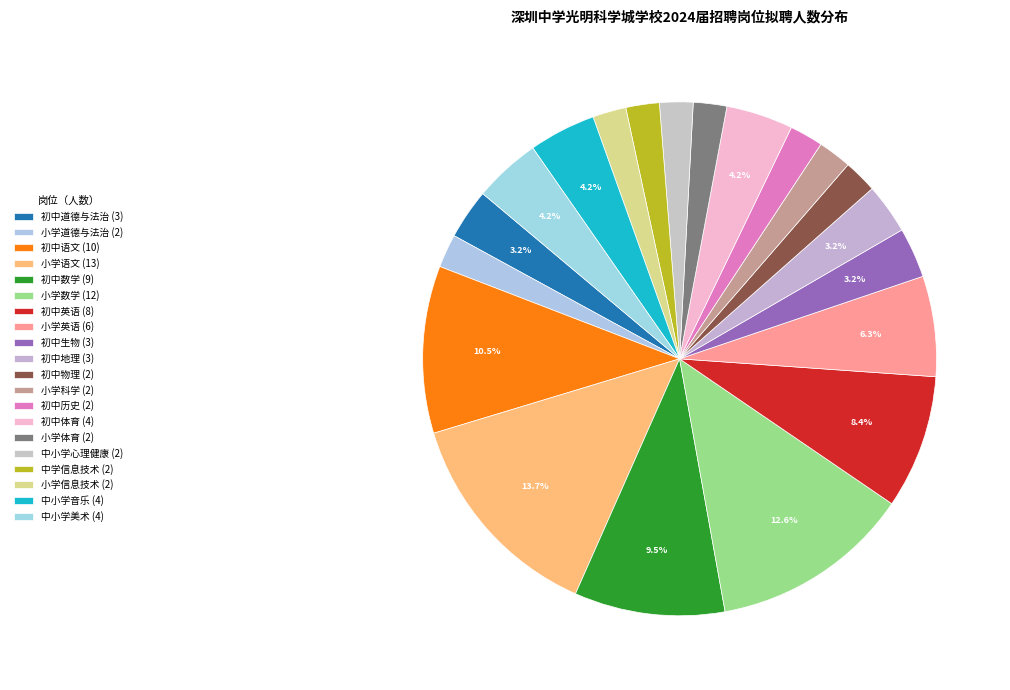

Rank the categories by value from lowest to highest.

小学道德与法治, 初中物理, 小学科学, 初中历史, 小学体育, 中小学心理健康, 中学信息技术, 小学信息技术, 初中道德与法治, 初中生物, 初中地理, 初中体育, 中小学音乐, 中小学美术, 小学英语, 初中英语, 初中数学, 初中语文, 小学数学, 小学语文